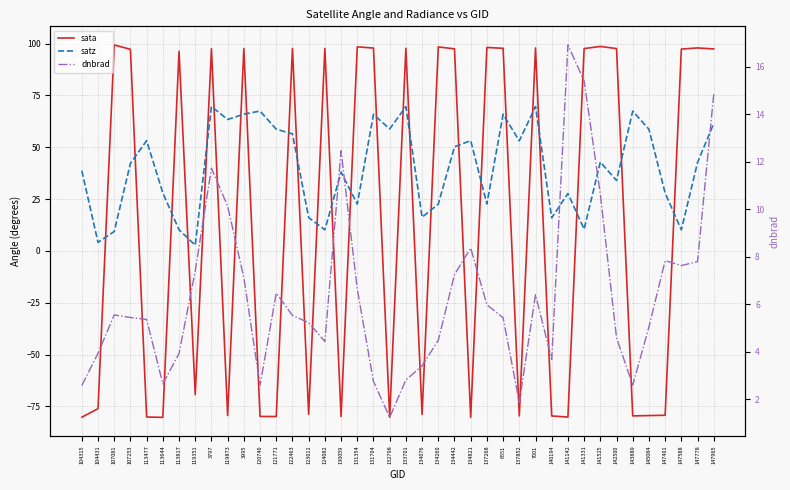

Rank the series at 3995 from highest to lowest value.

sata, satz, dnbrad